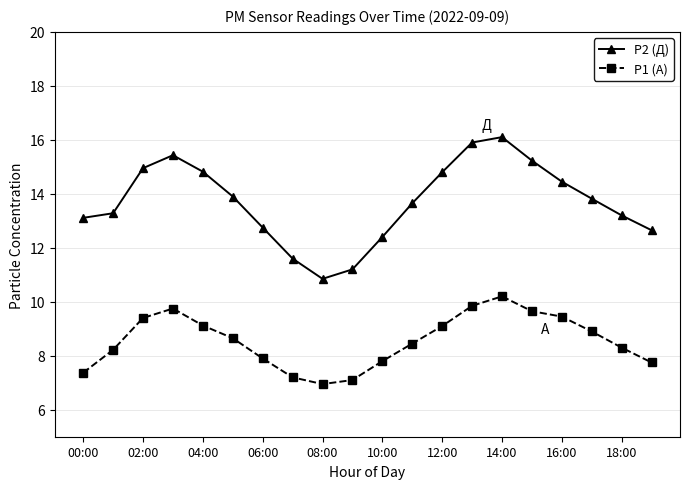

What is the value of the P2 (Д) point at the 19th from the left?

13.2